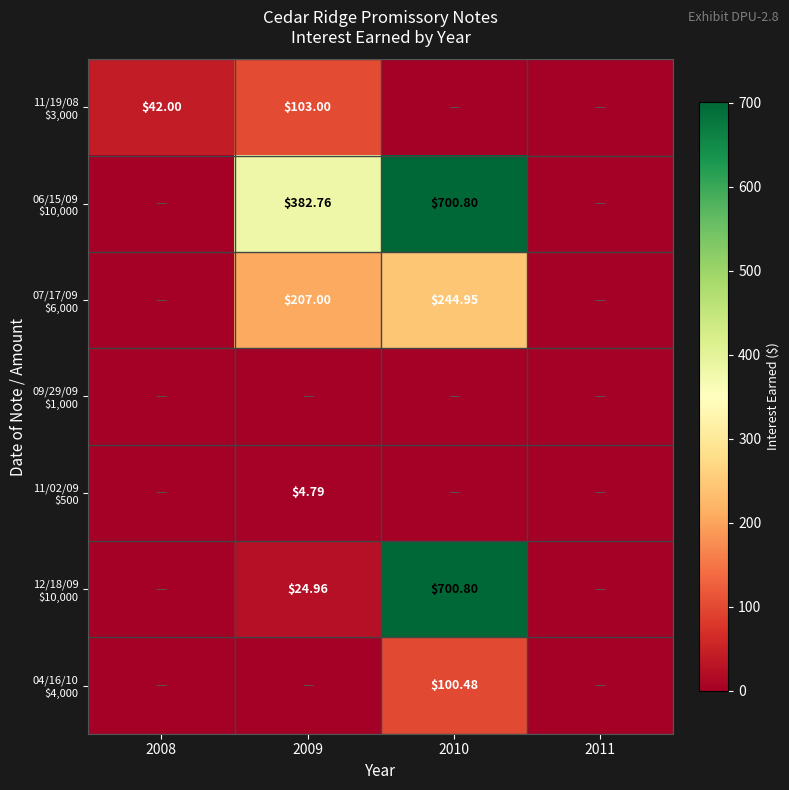

At which category is the sum across all series the highest?

2010